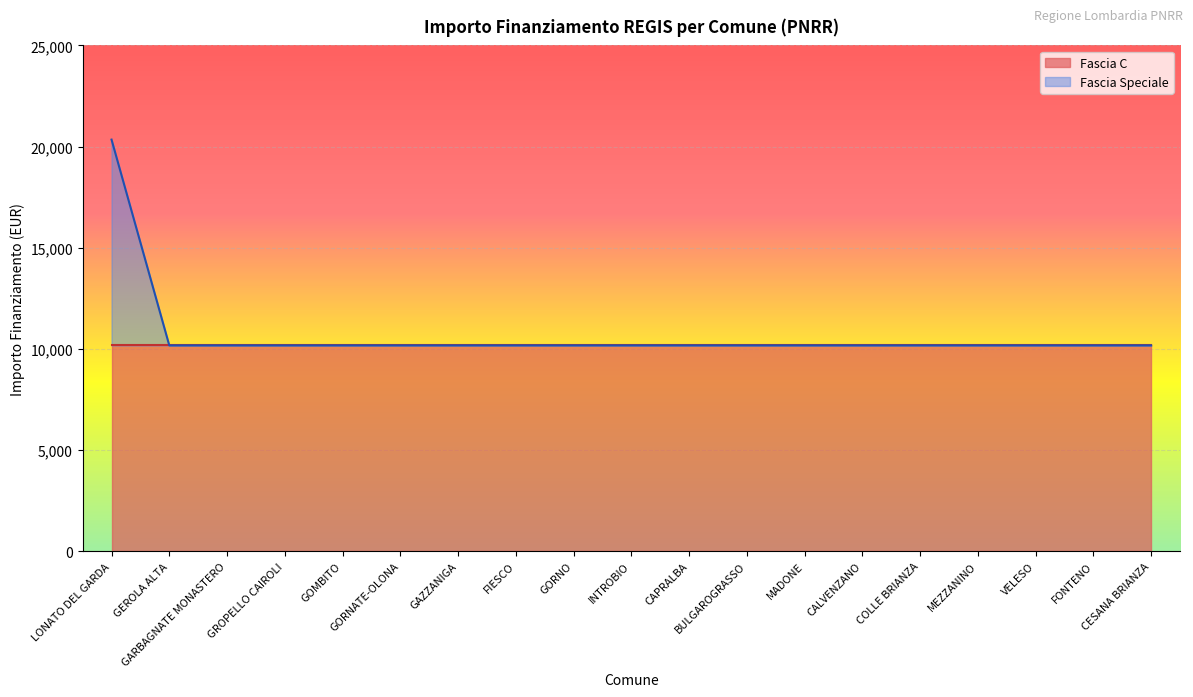

The chart shows a value of 10172 at GEROLA ALTA. True or false?

True